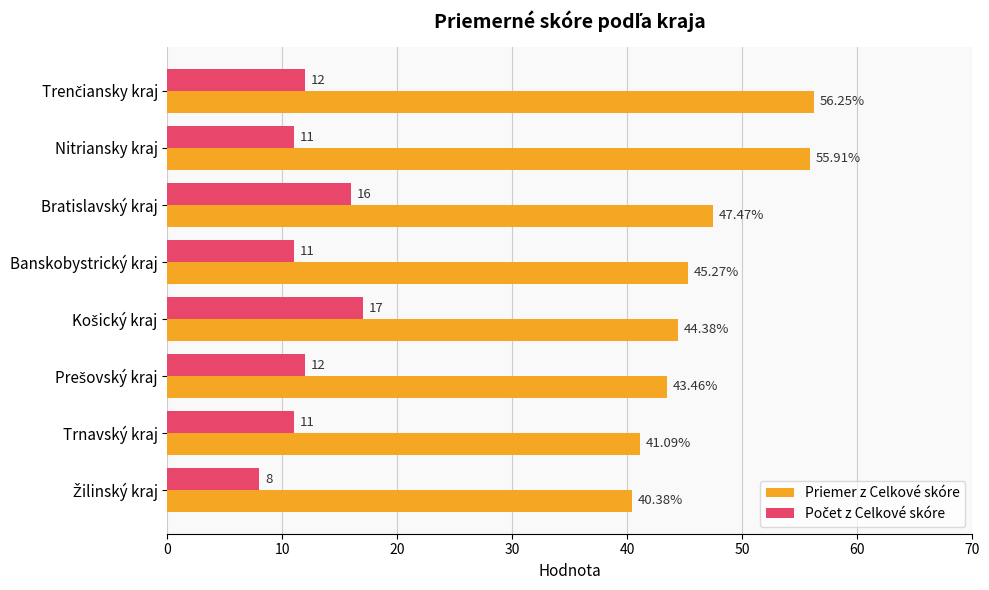

How many values in the Priemer z Celkové skóre series exceed 45?

4